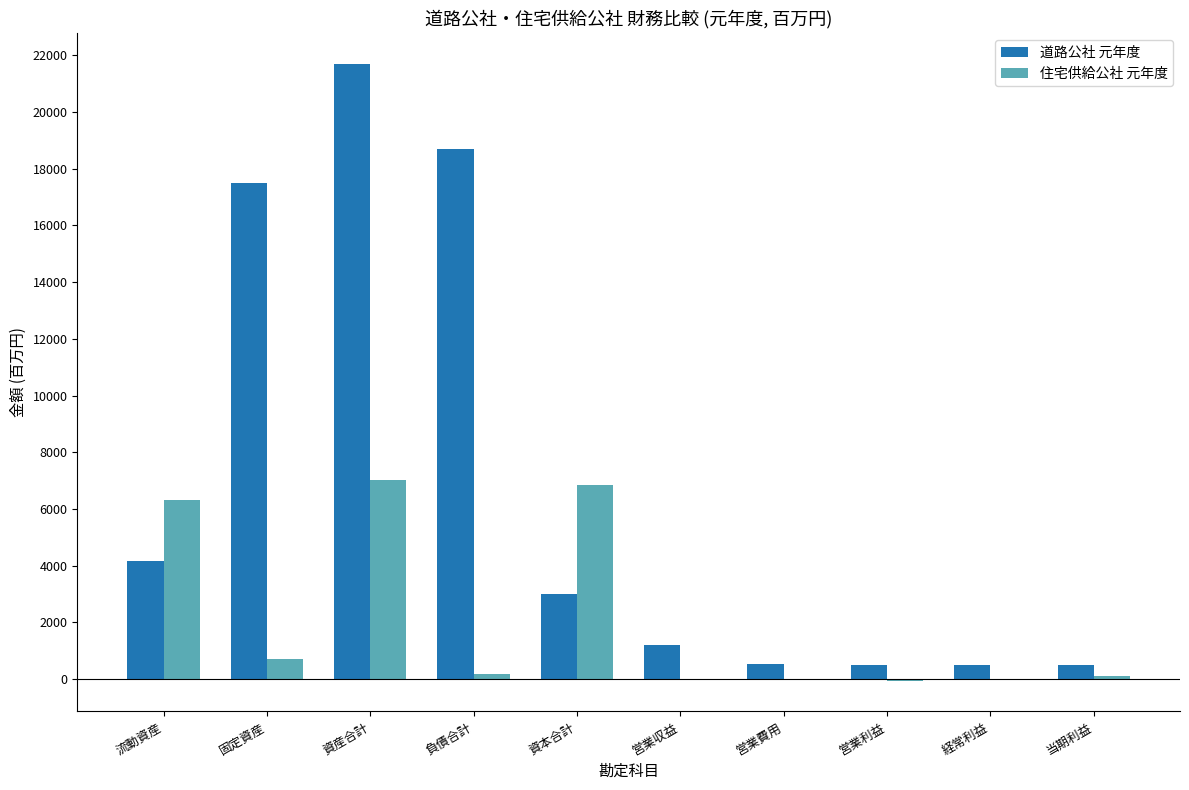

The 住宅供給公社 元年度 series shows 6334 at 流動資産. True or false?

True